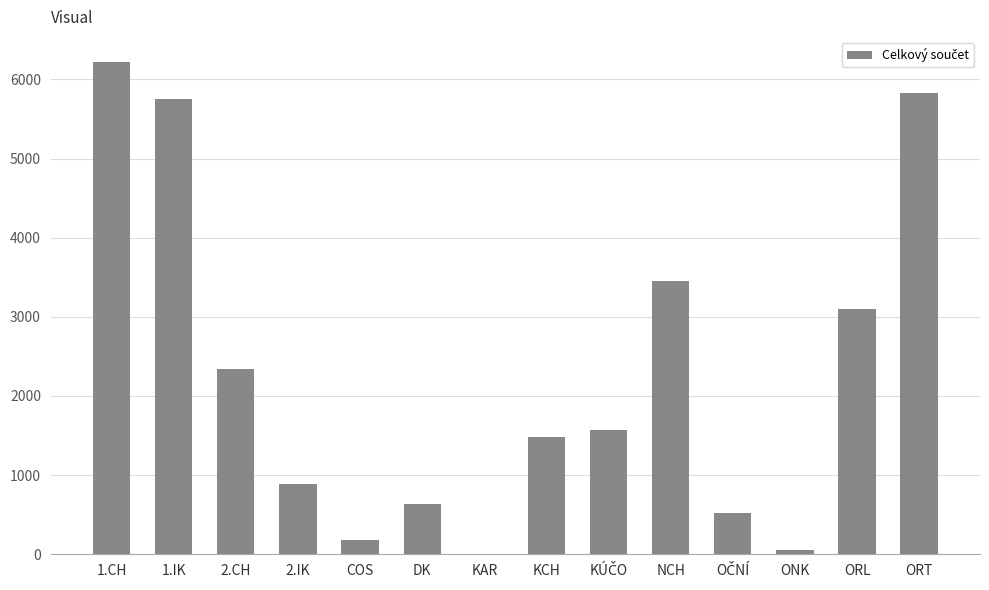

Count the number of data series in this chart.

1